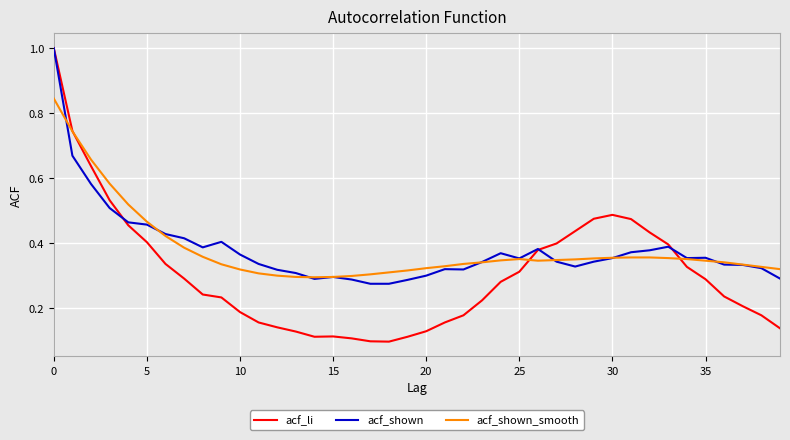

Does the chart have visible grid lines?

Yes